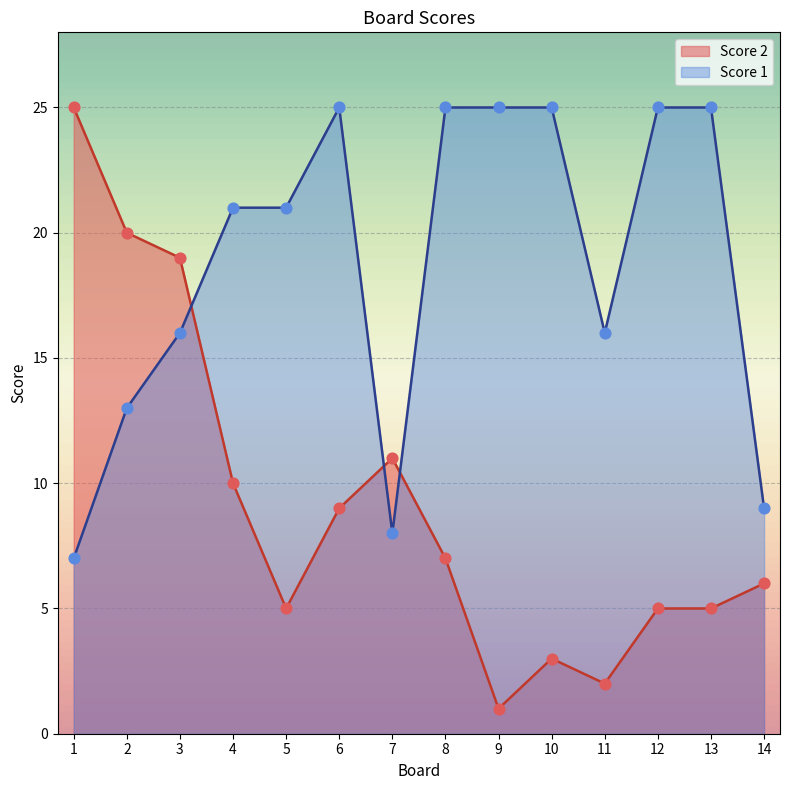

Which series has the widest spread of Y values?

Score 2